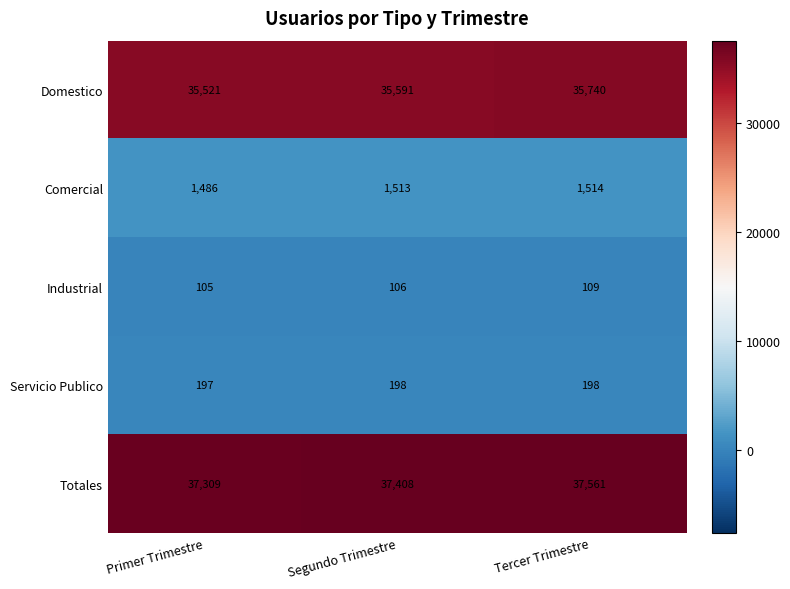

Reading left to right, what are all the values shown in this chart?

Domestico: 35521	35591	35740
Comercial: 1486	1513	1514
Industrial: 105	106	109
Servicio Publico: 197	198	198
Totales: 37309	37408	37561